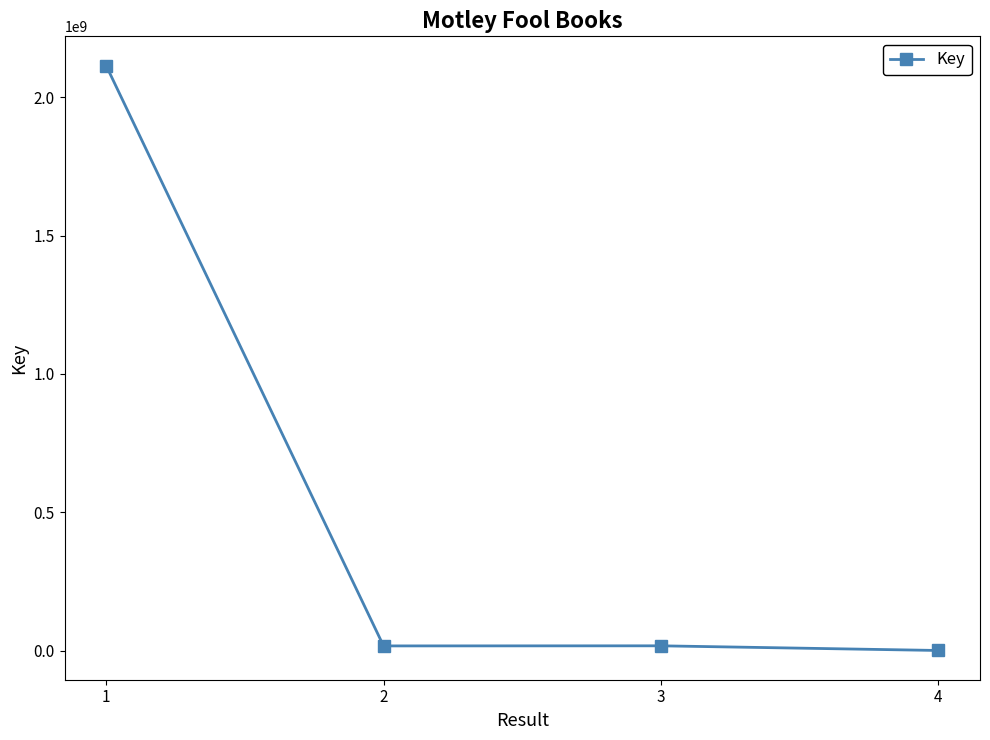

What is the sum of the values at 3 and 4?

19054178